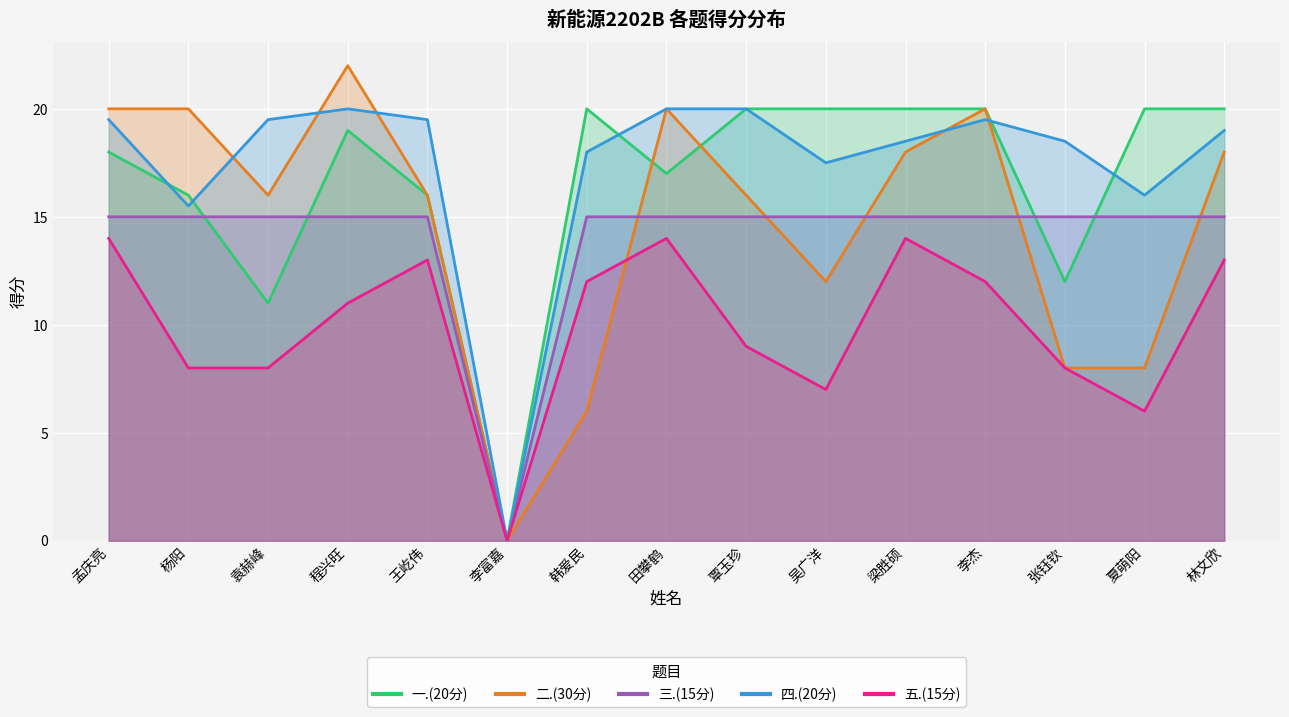

After their last crossing, which series has the higher values: 三.(15分) or 二.(30分)?

二.(30分)